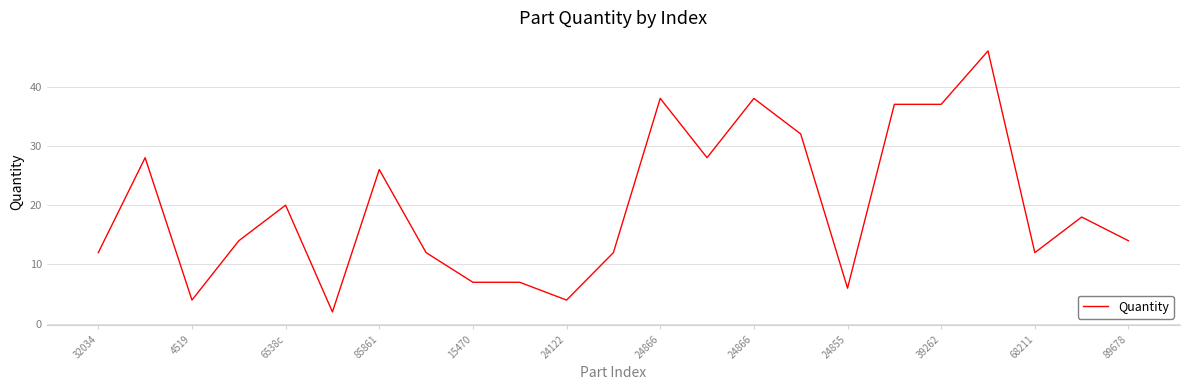

How many lines are shown in the chart?

1